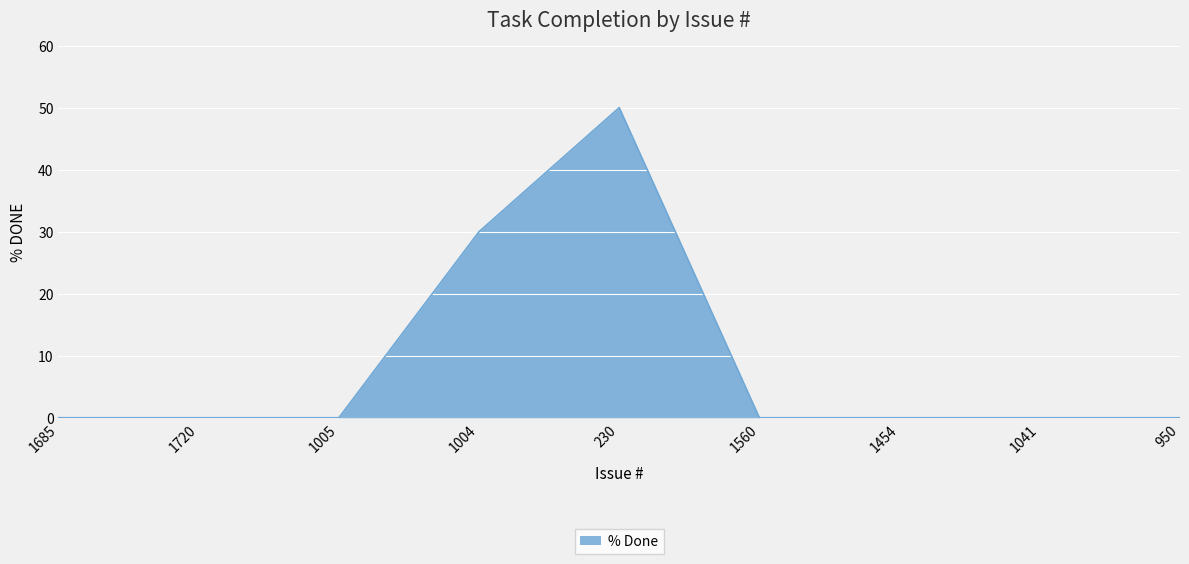

What is the greatest value displayed?

50